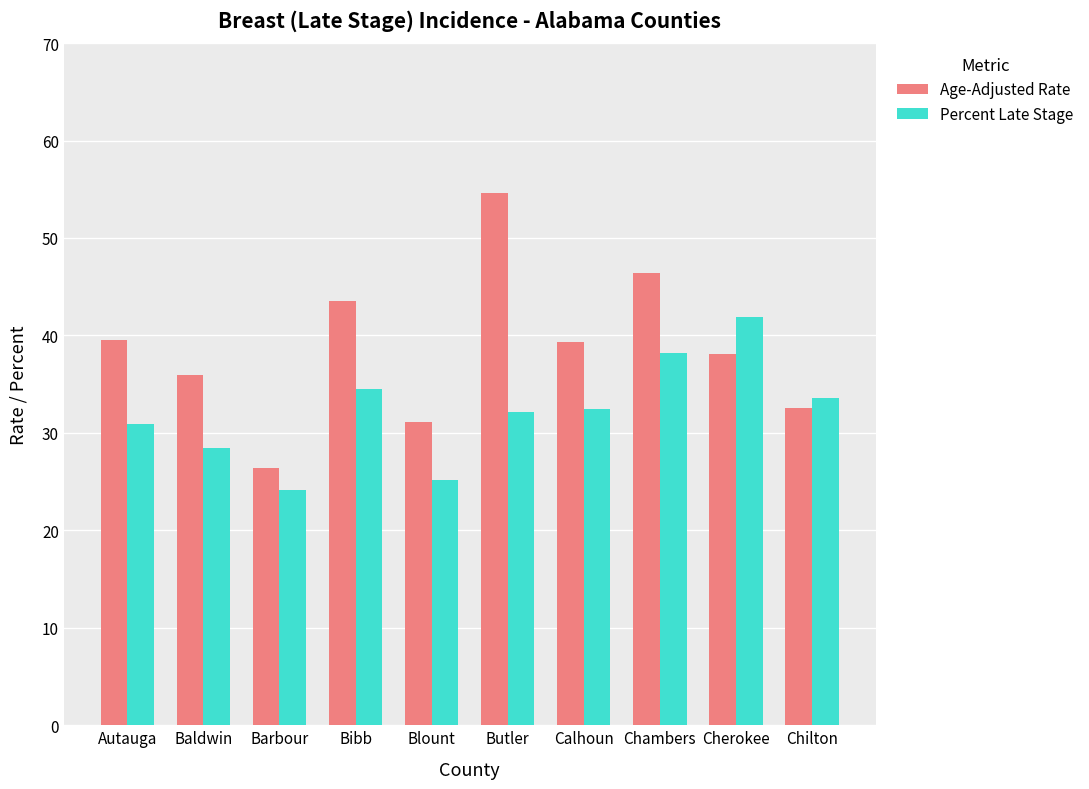

What is the label of the 9th bar from the right?

Baldwin